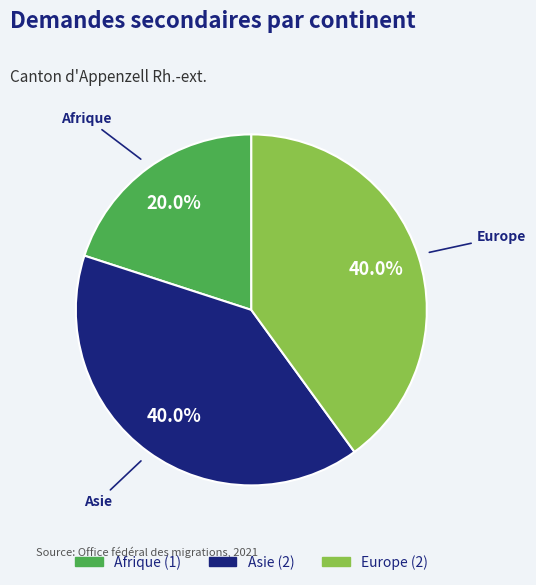

True or false: Asie accounts for 27% of the total.

False